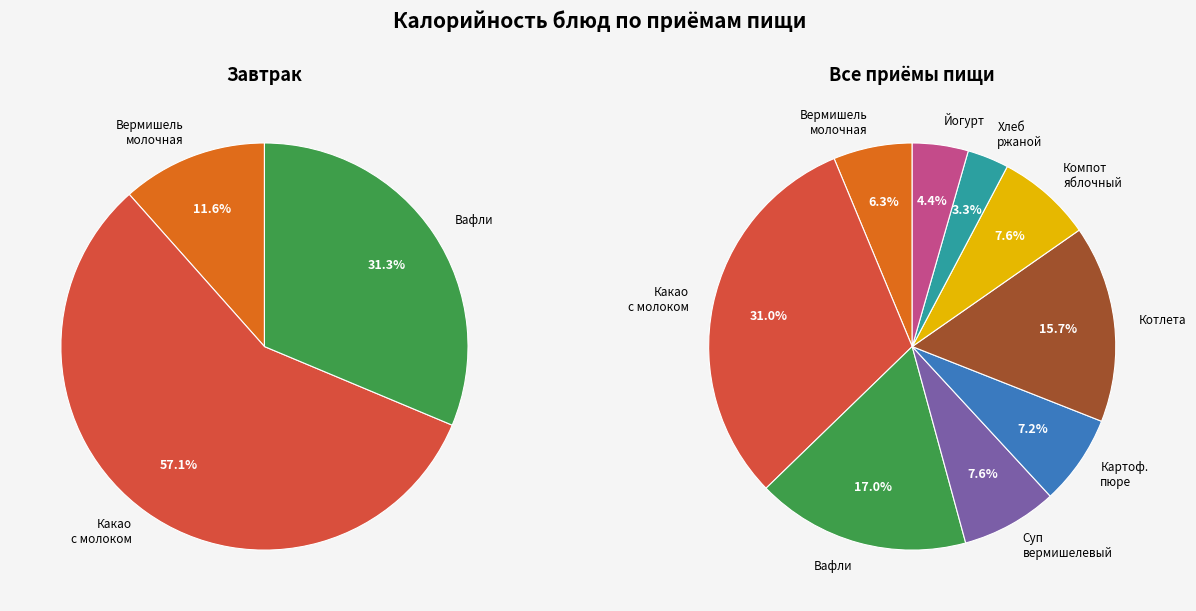

Which slice is the largest?

Какао с молоком